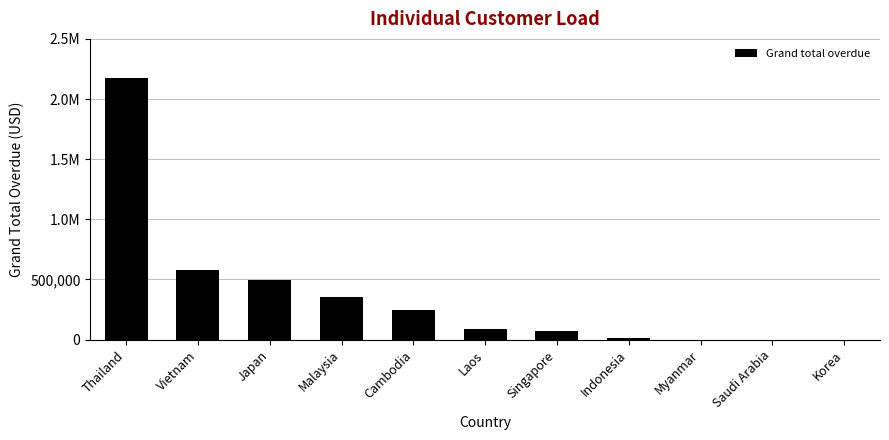

Are the bars horizontal?

No